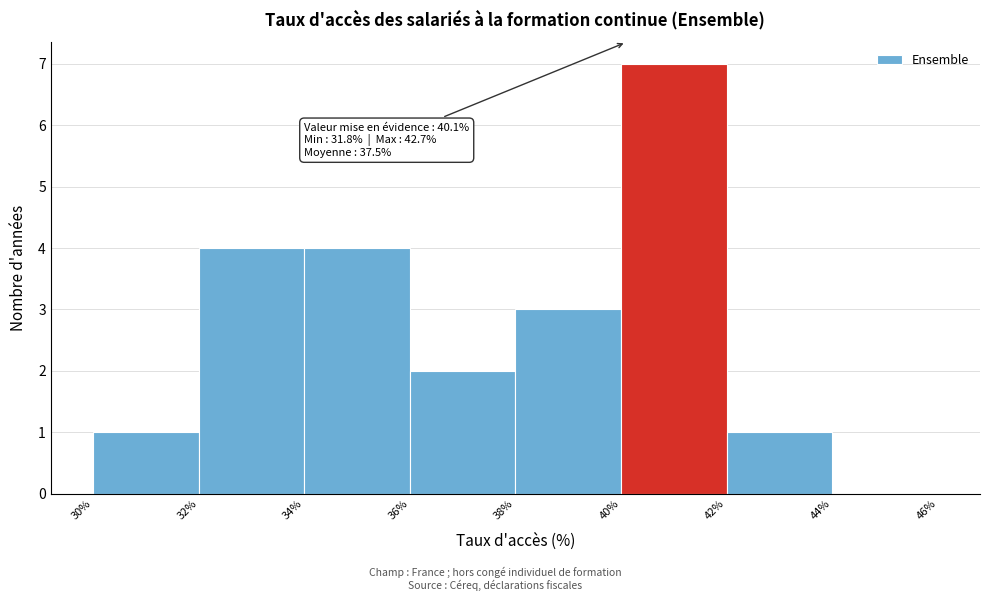

Which range on the x-axis has the tallest bar?

40% to 42%